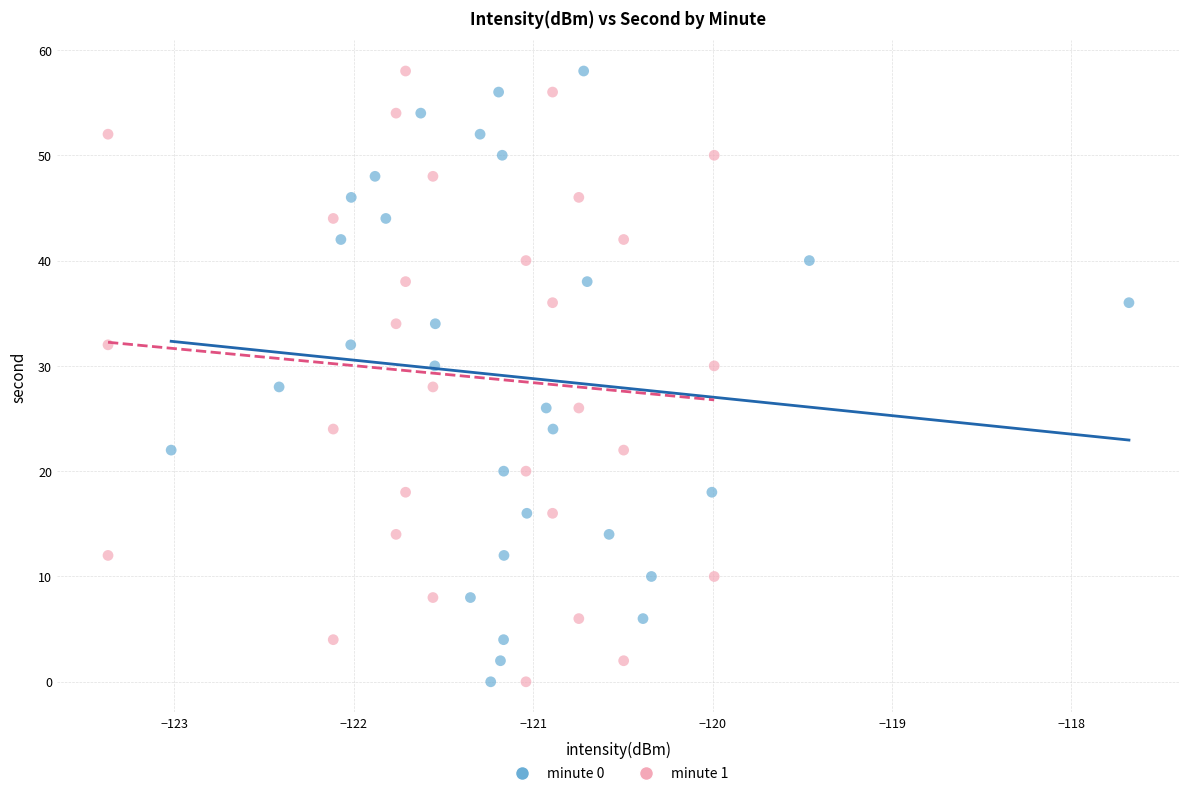

What are all the series names shown in the legend?

minute 0, minute 1